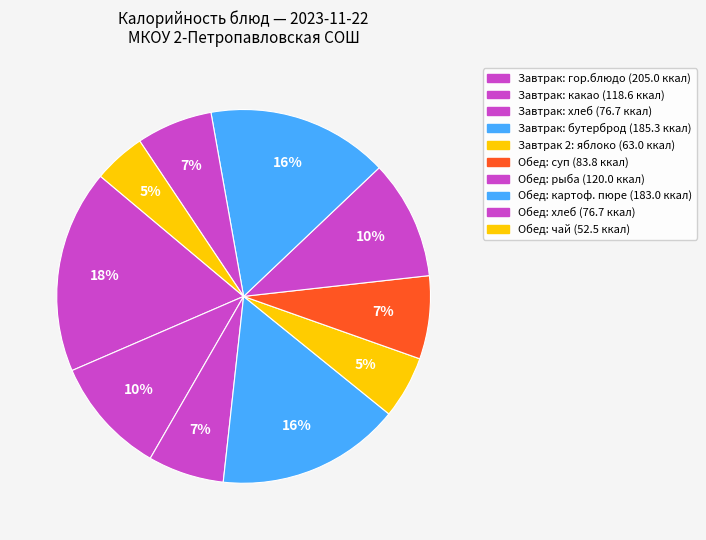

Count the number of slices in the pie.

10